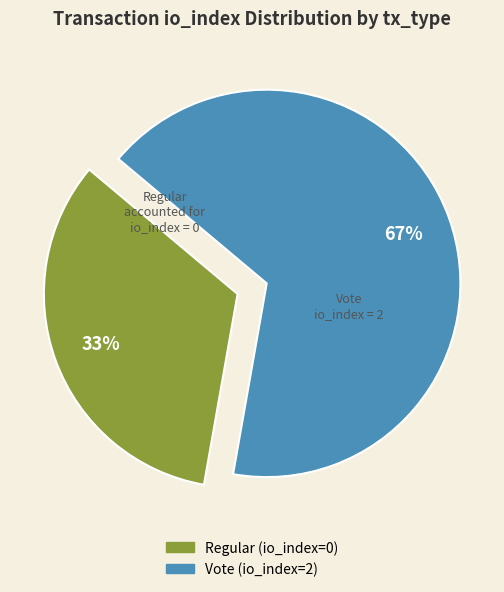

The Vote (io_index=2) slice represents 82% of the pie. True or false?

False